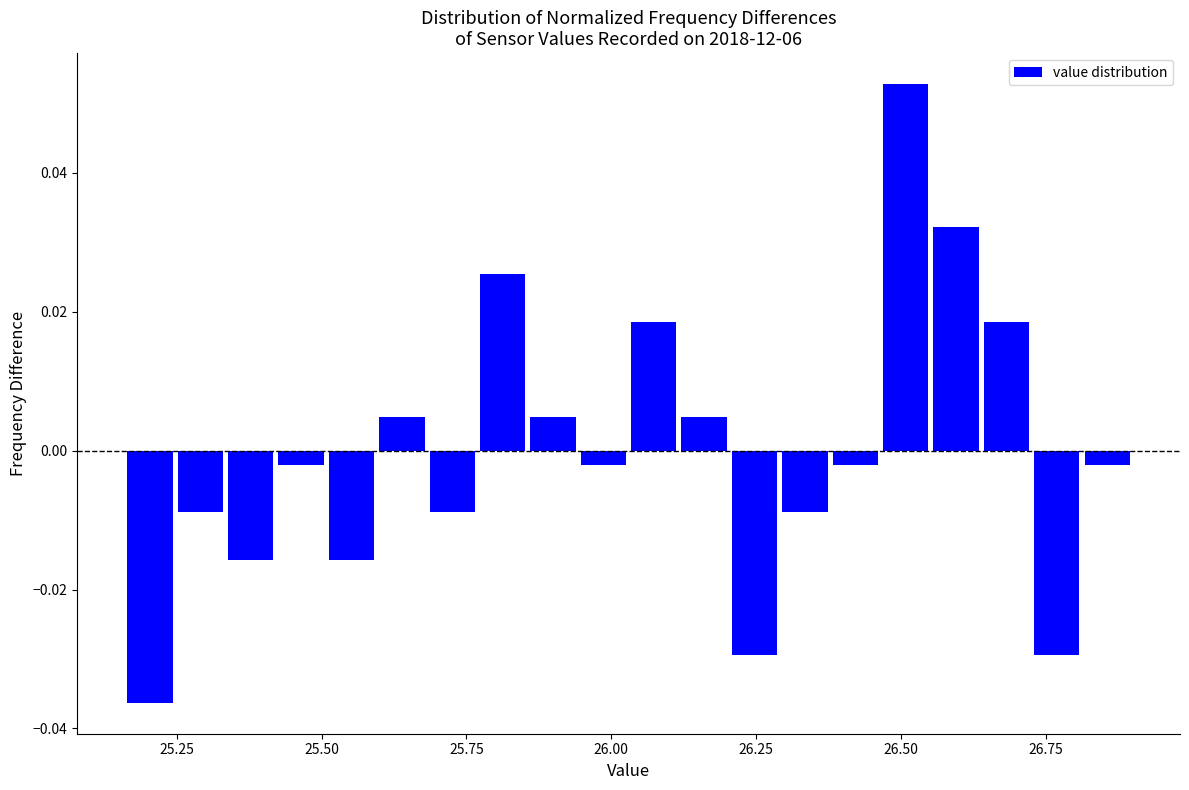

Read against the x-axis, roughly where is the centre of the tallest bar?

26.50